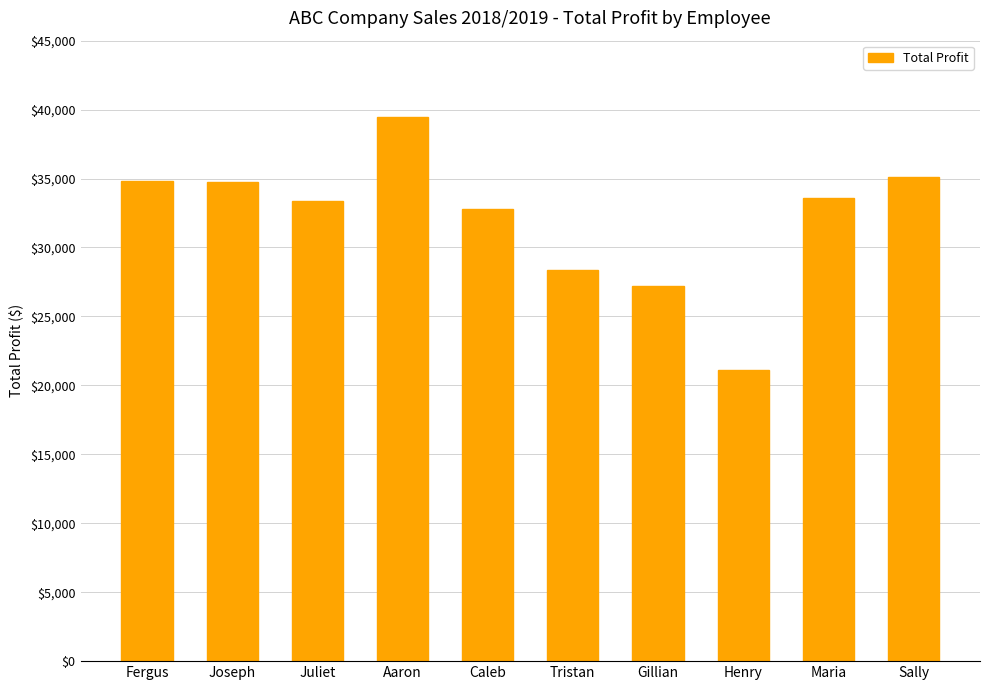

Does the chart contain any negative values?

No